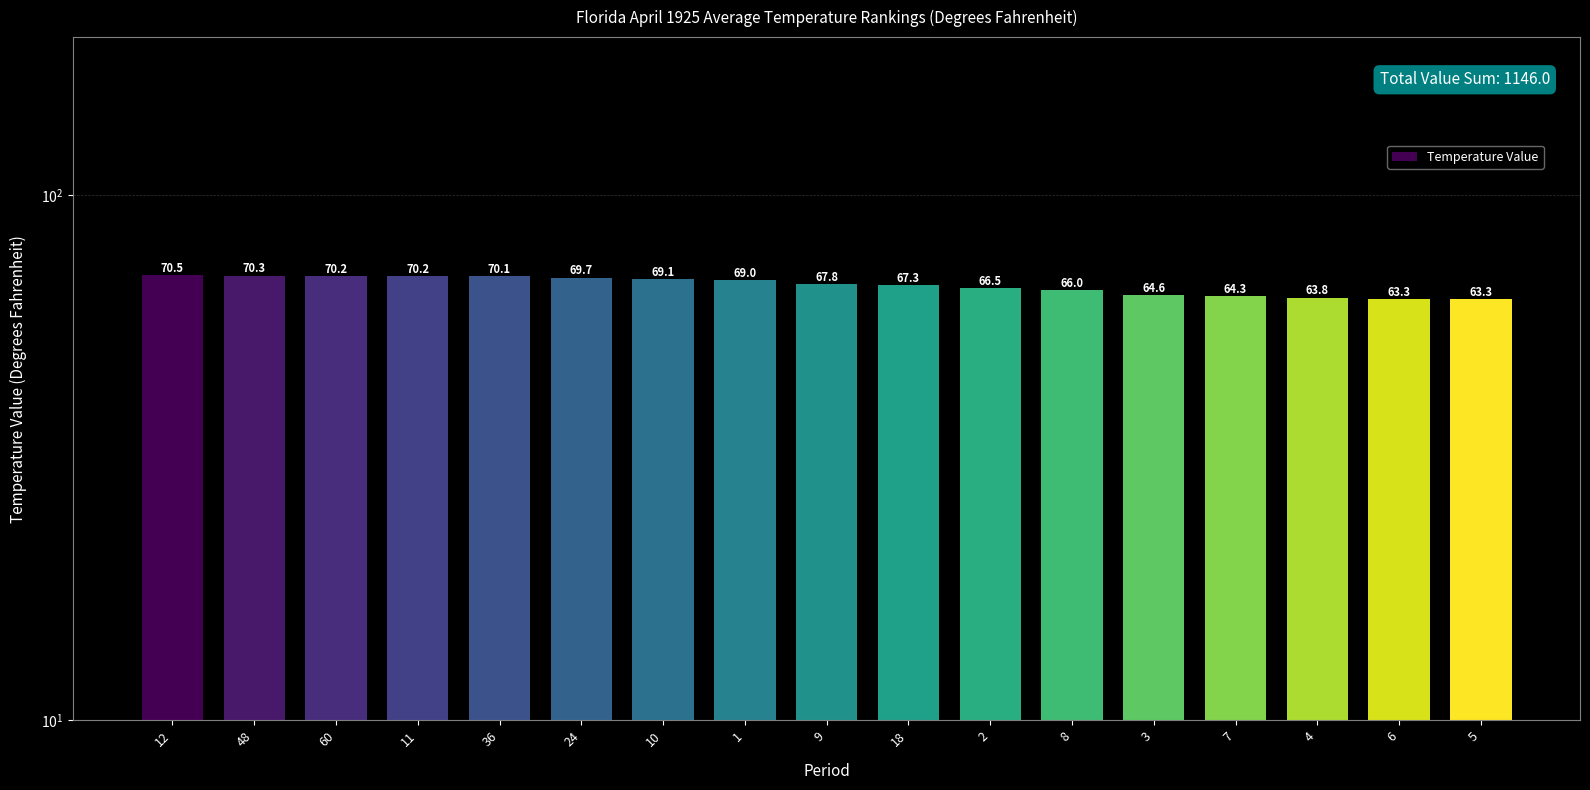

Reading left to right, what are all the values shown in this chart?

70.5	70.3	70.2	70.2	70.1	69.7	69.1	69.0	67.8	67.3	66.5	66.0	64.6	64.3	63.8	63.3	63.3